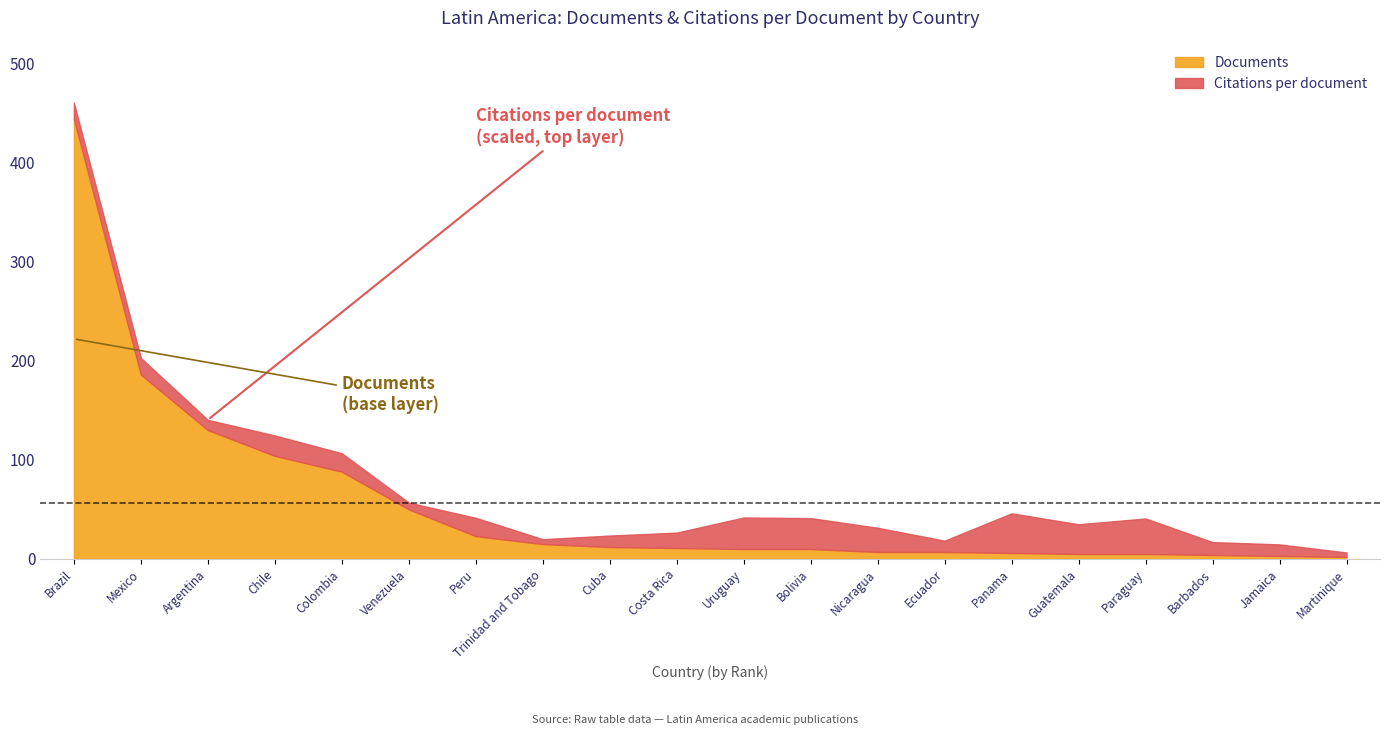

True or false: Citations per document and Documents intersect in this chart.

True